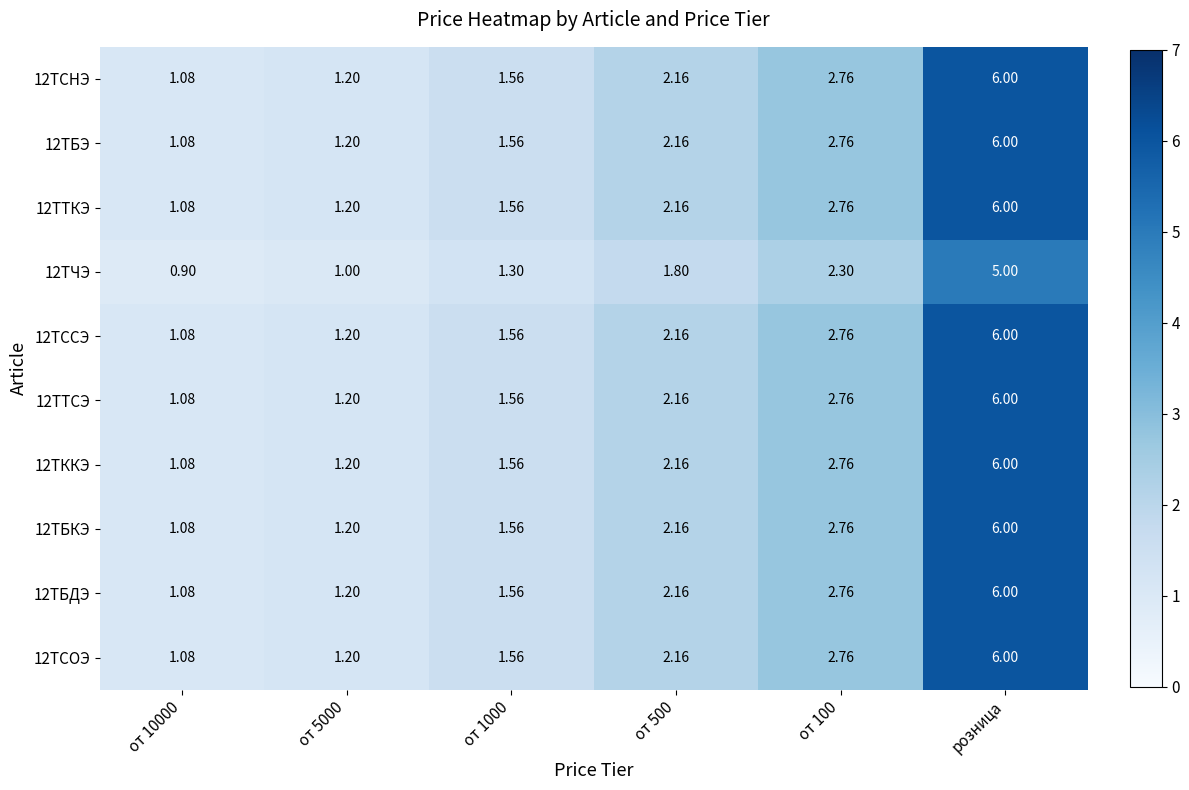

At which category is the sum across all series the highest?

розница